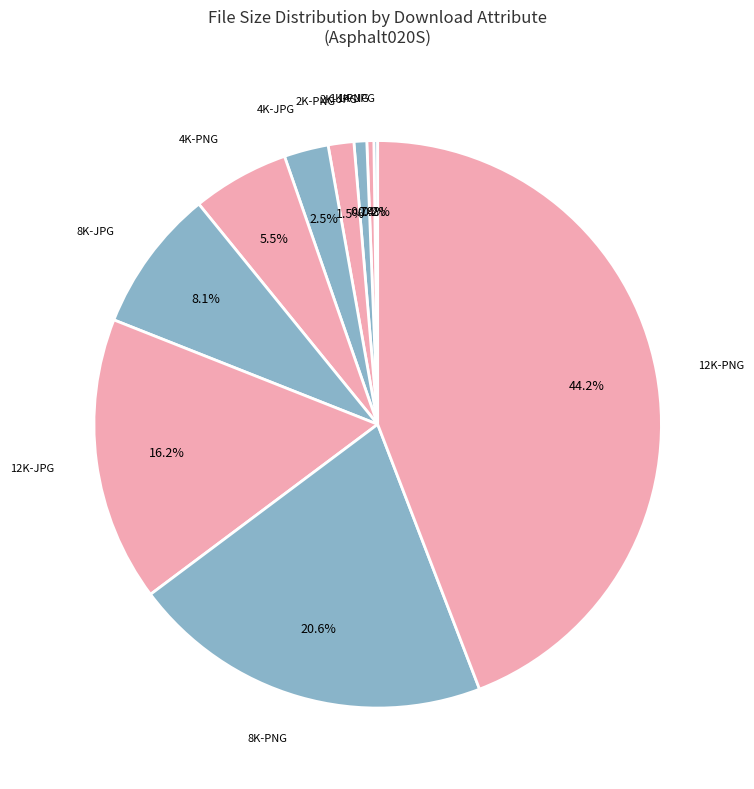

Rank the categories by value from highest to lowest.

12K-PNG, 8K-PNG, 12K-JPG, 8K-JPG, 4K-PNG, 4K-JPG, 2K-PNG, 2K-JPG, 1K-PNG, 1K-JPG